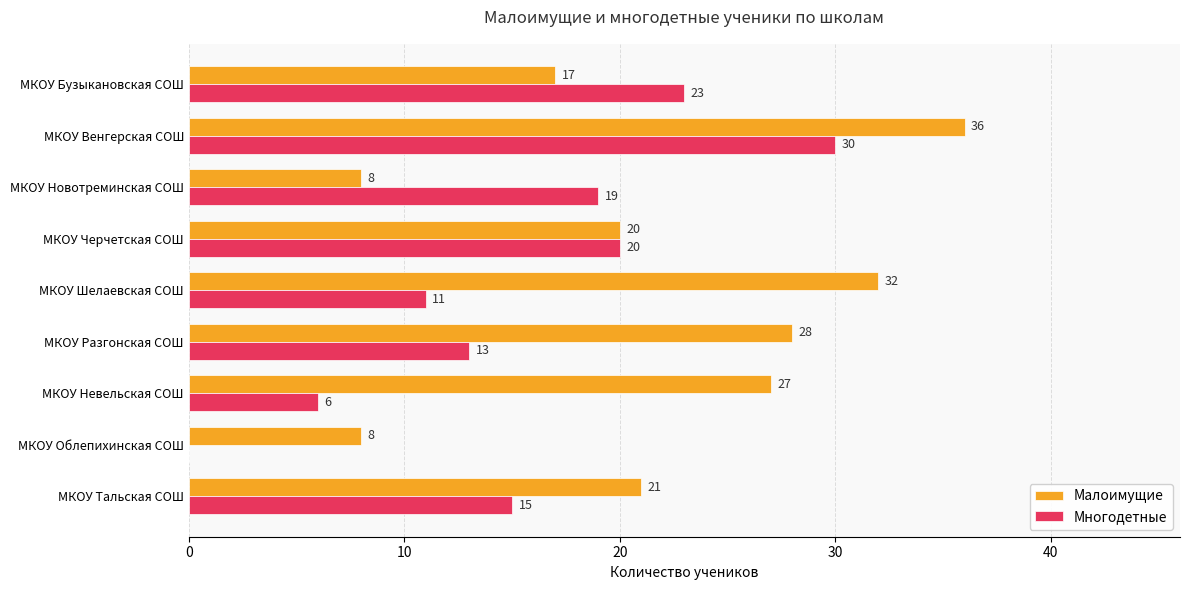

At which category is the sum across all series the highest?

МКОУ Венгерская СОШ